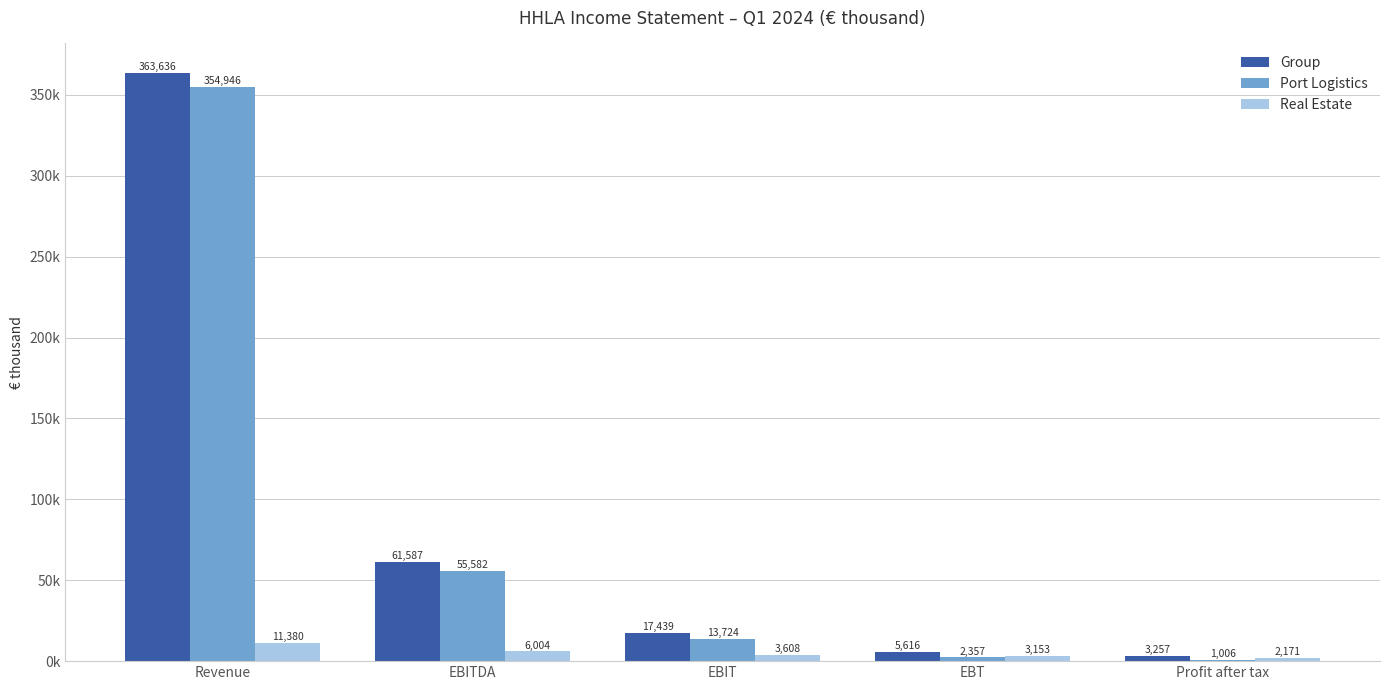

What are all the series names shown in the legend?

Group, Port Logistics, Real Estate